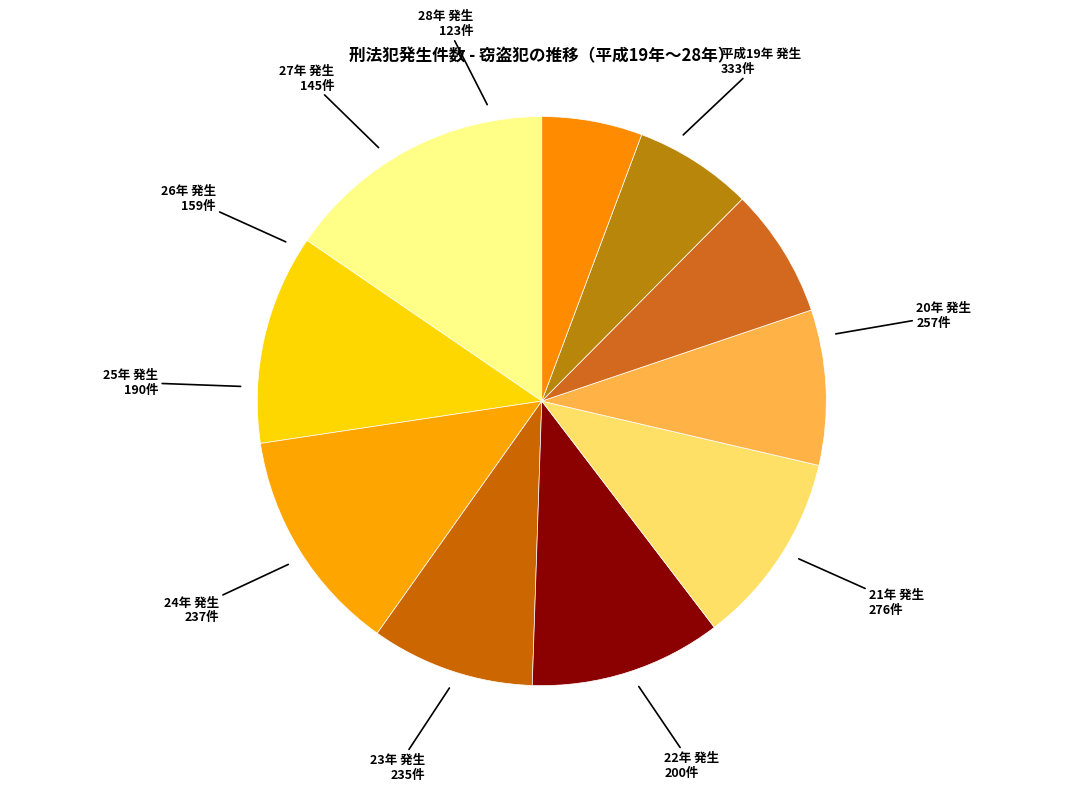

What percentage is the 24年 発生 slice, to the nearest percent?

11%